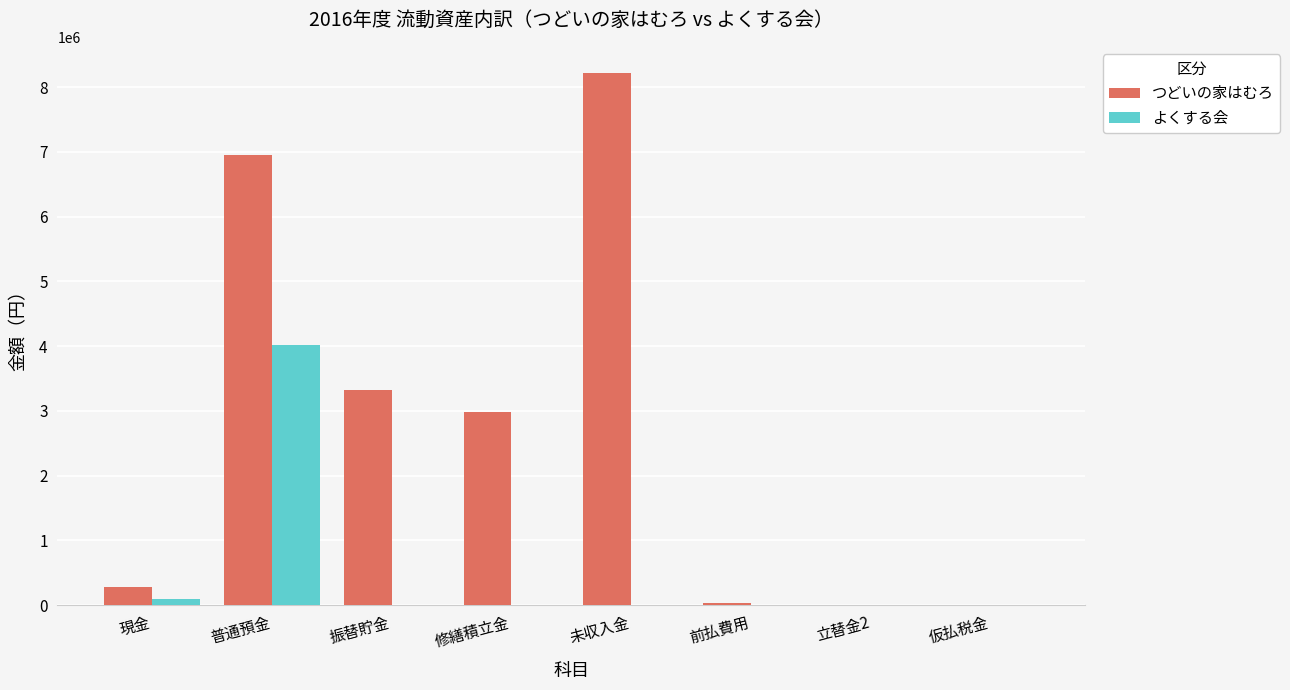

What is the maximum value shown in the chart?

8210409